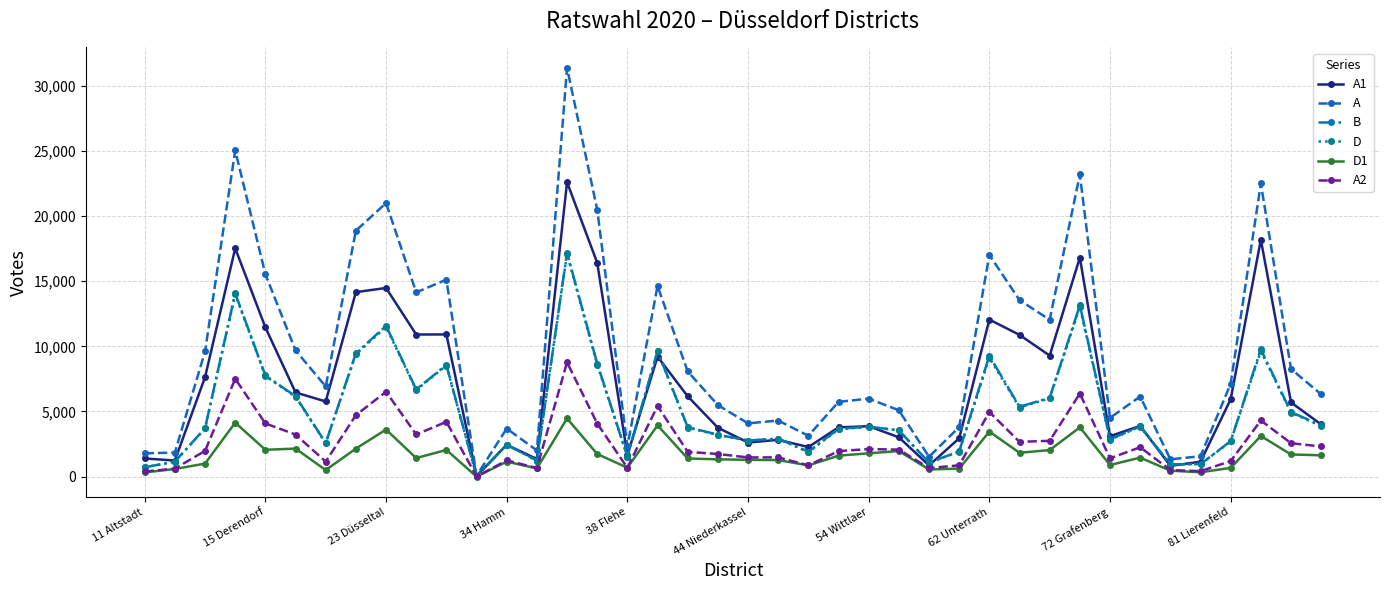

Which series has the largest range (max minus min)?

A